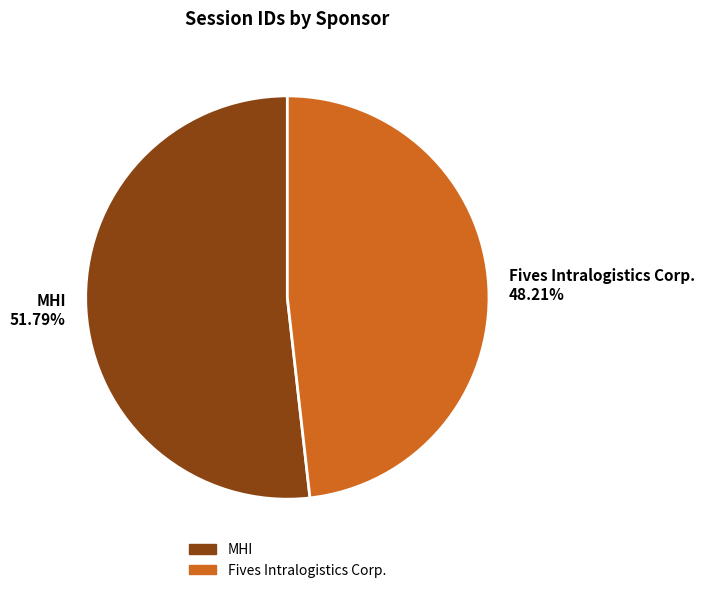

Which slice is the largest?

MHI